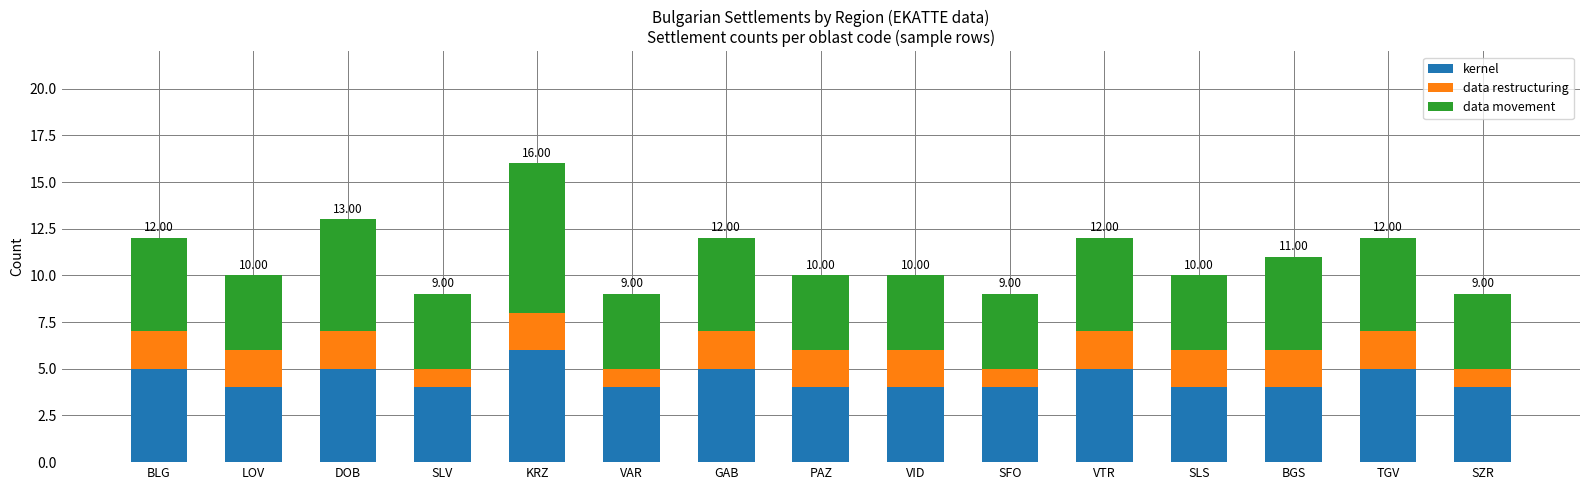

What is the total value across all series at LOV?

10